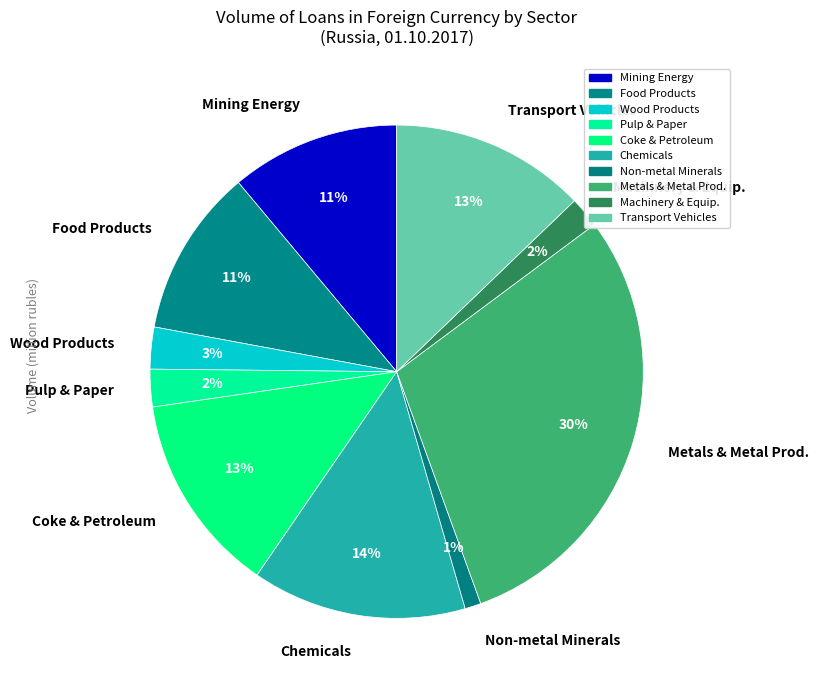

Between Food Products and Chemicals, which is larger?

Chemicals